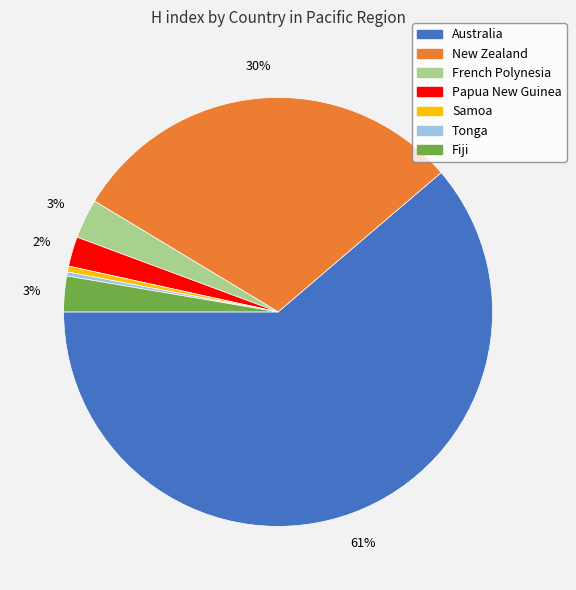

Which category has the biggest portion of the pie?

Australia